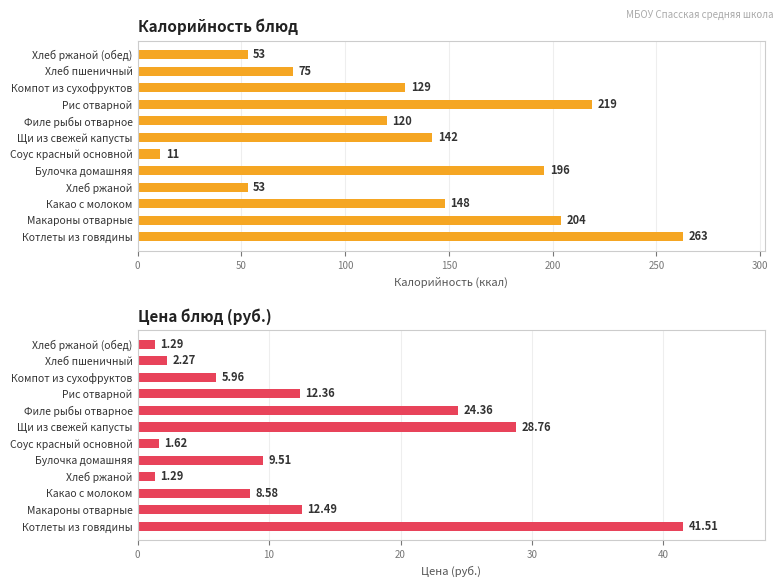

How many data points does each series have?

12